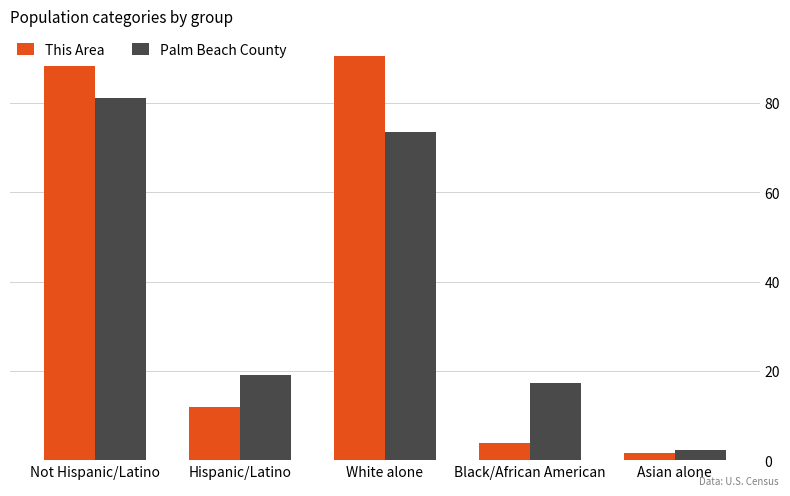

What position from the left is Hispanic/Latino?

2